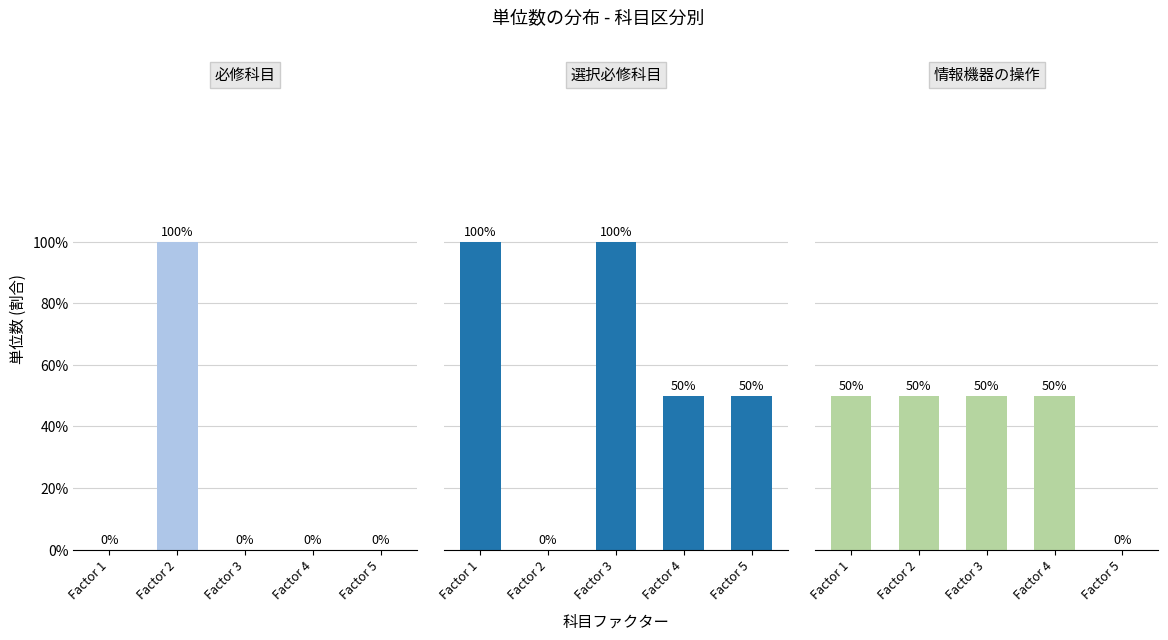

Reading left to right, extract all data points from this chart.

必修科目: Factor 1=0	Factor 2=2	Factor 3=0	Factor 4=0	Factor 5=0
選択必修科目: Factor 1=2	Factor 2=0	Factor 3=2	Factor 4=1	Factor 5=1
情報機器の操作: Factor 1=1	Factor 2=1	Factor 3=1	Factor 4=1	Factor 5=0